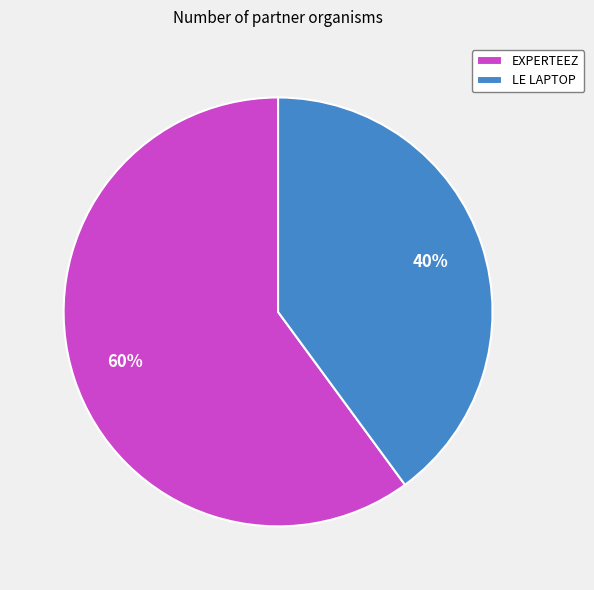

Does EXPERTEEZ account for over 50% of the chart?

Yes